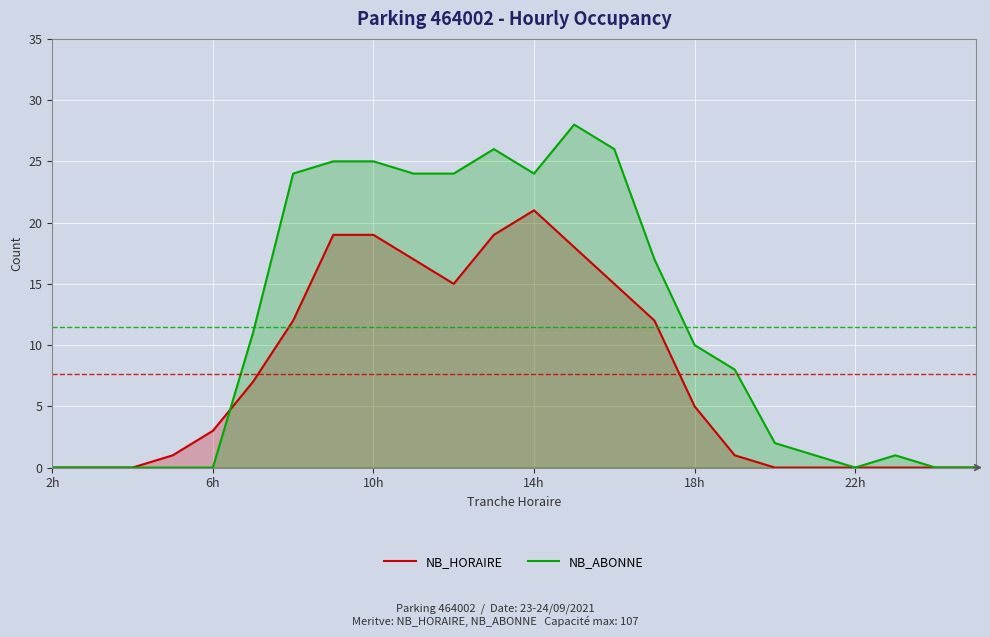

What is the greatest value displayed?

28